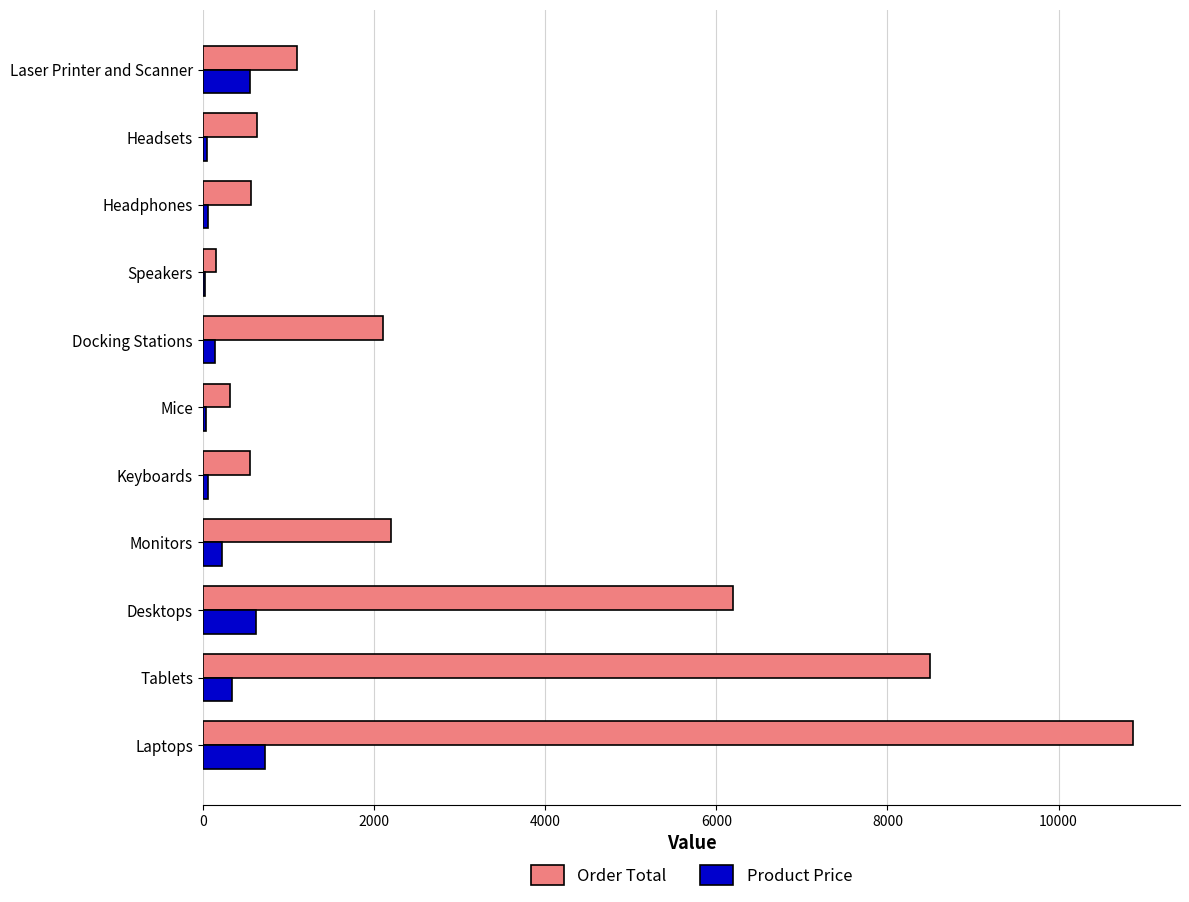

What is the maximum value for Order Total?

10875